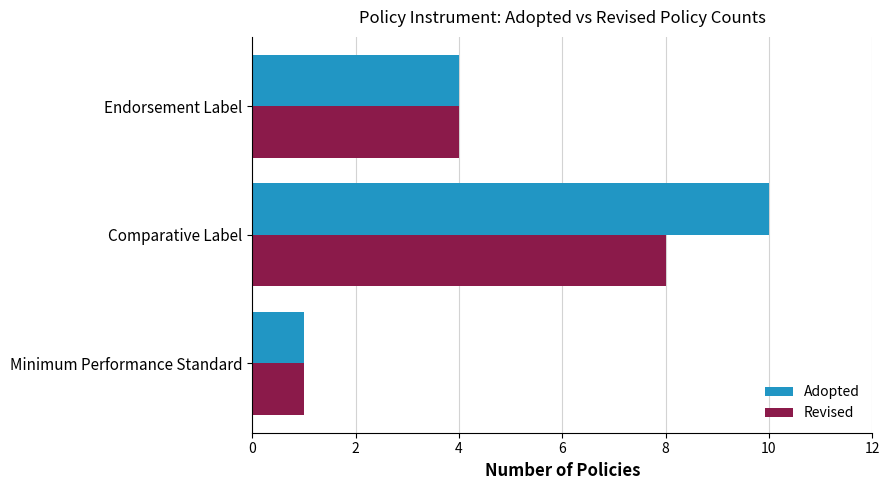

Between Minimum Performance Standard and Comparative Label, which series saw the biggest shift?

Adopted